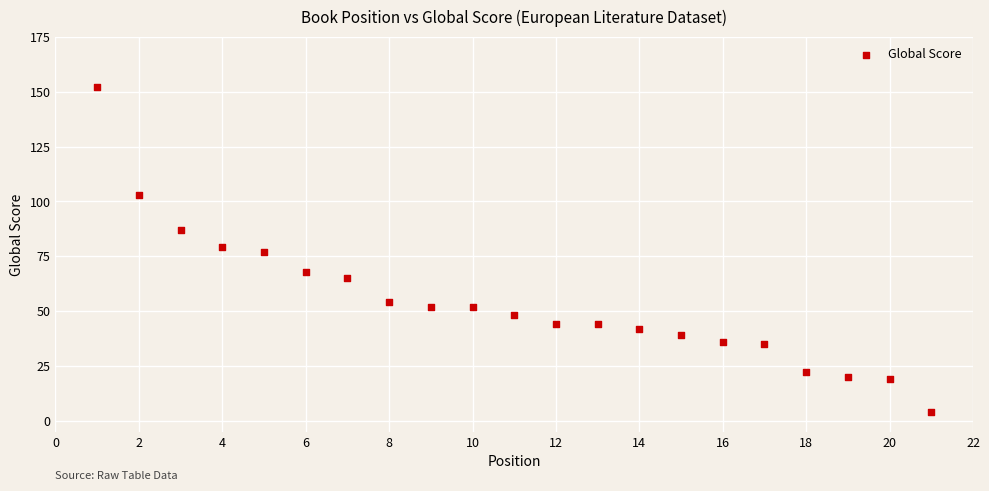

What is the range of X values (max minus min)?

20